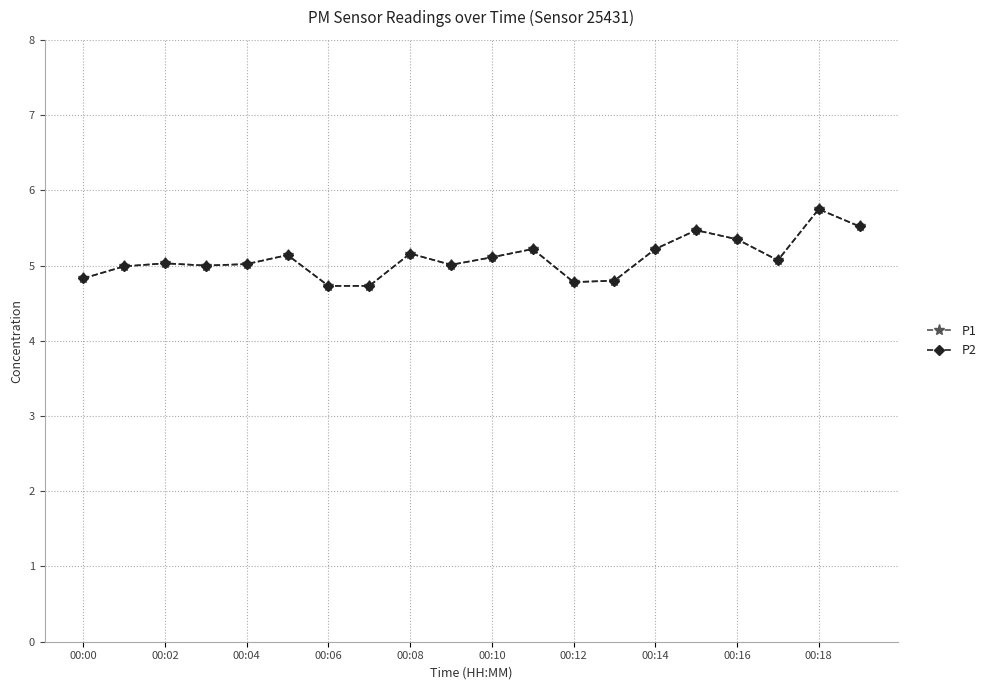

Does the chart have visible grid lines?

Yes